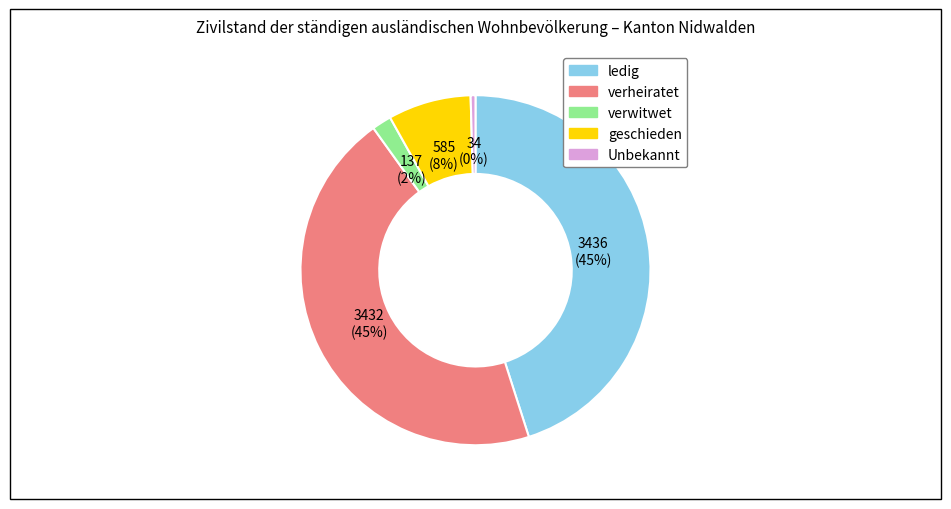

Which slice is the smallest?

Unbekannt